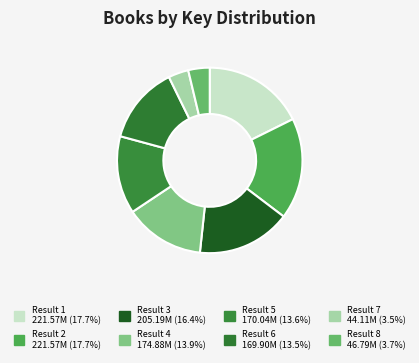

Which has a higher value, Result 4 or Result 7?

Result 4